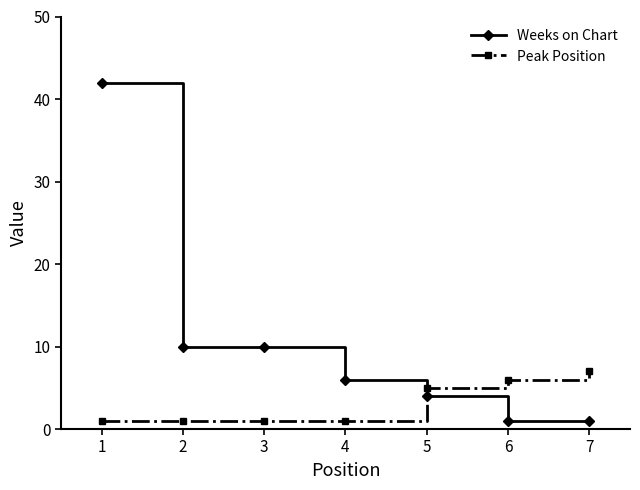

What is the sum of the Weeks on Chart values at 7 and 1?

43